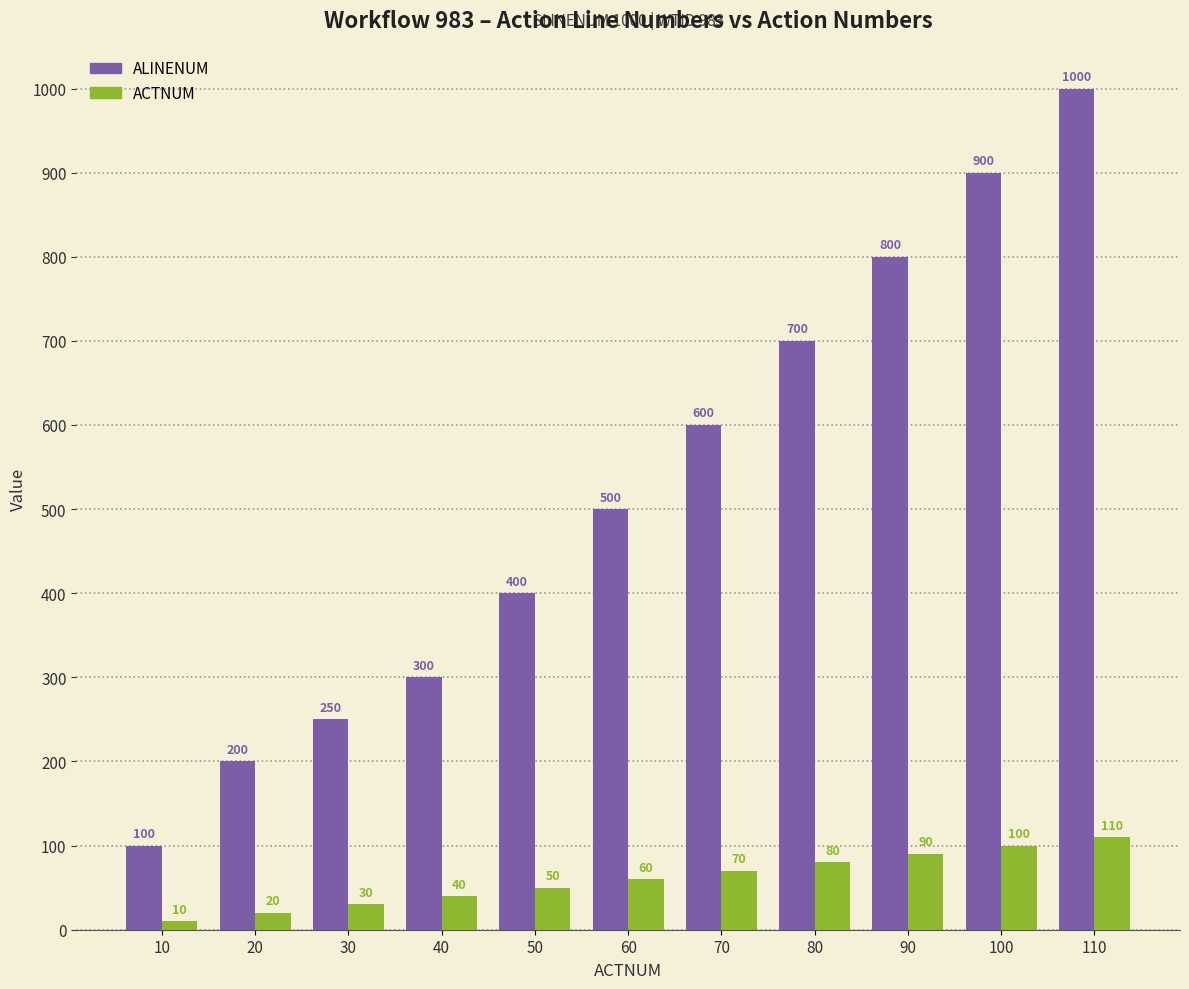

At how many categories does at least one series exceed 436?

6